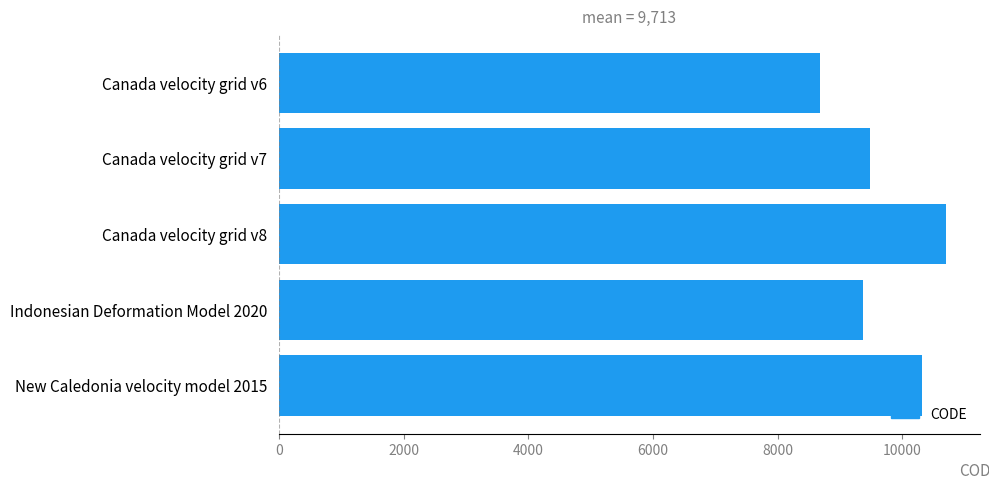

What is the value of the 3rd bar from the top?

10707